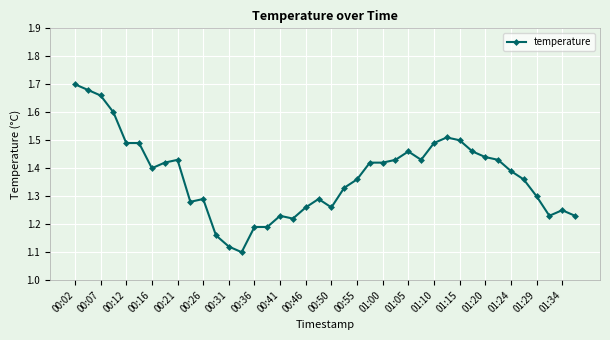

How many values are between 1 and 2?

40